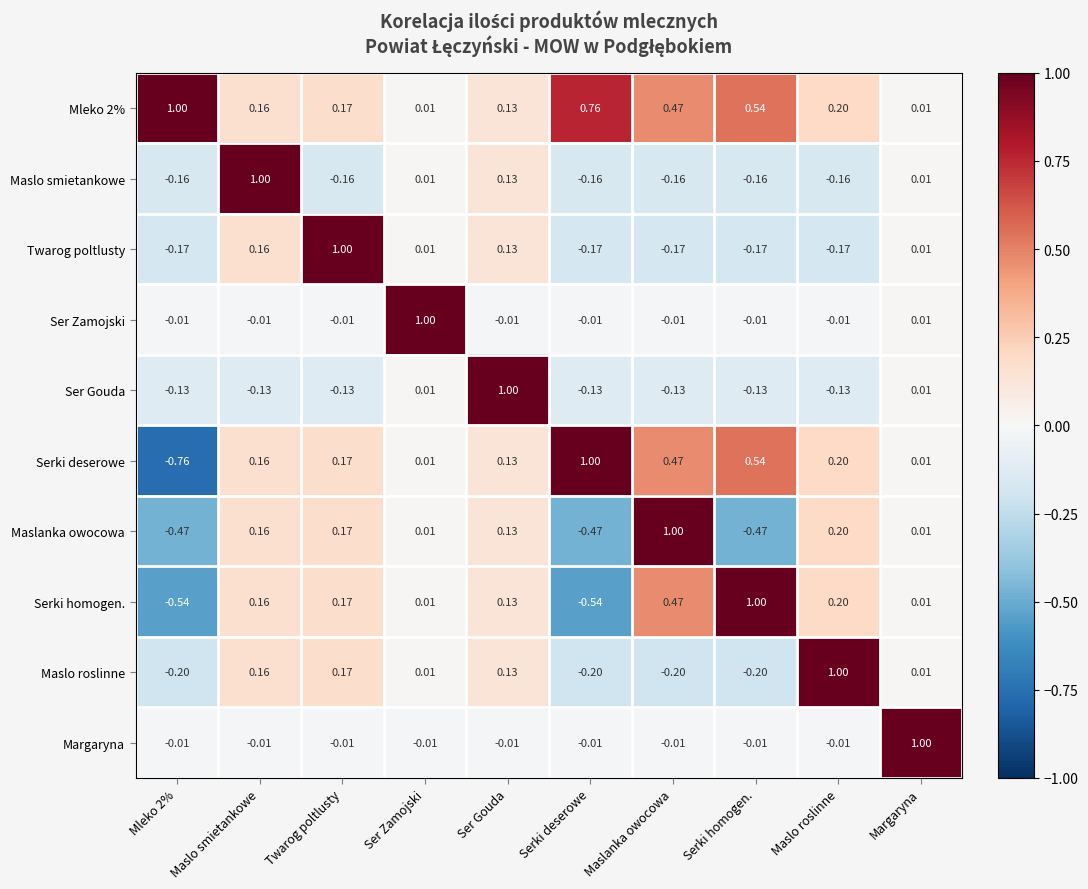

Is the value of Mleko 2% at Ser Gouda greater than the value of Margaryna at Twarog poltlusty?

Yes